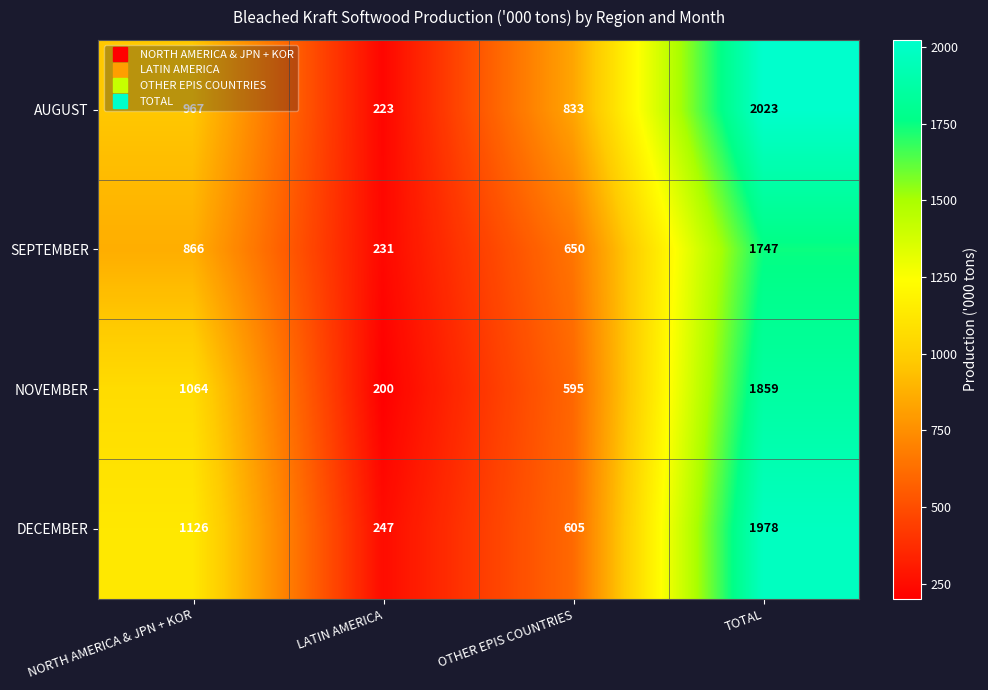

Rank the series by their maximum value, from highest to lowest.

AUGUST, DECEMBER, NOVEMBER, SEPTEMBER